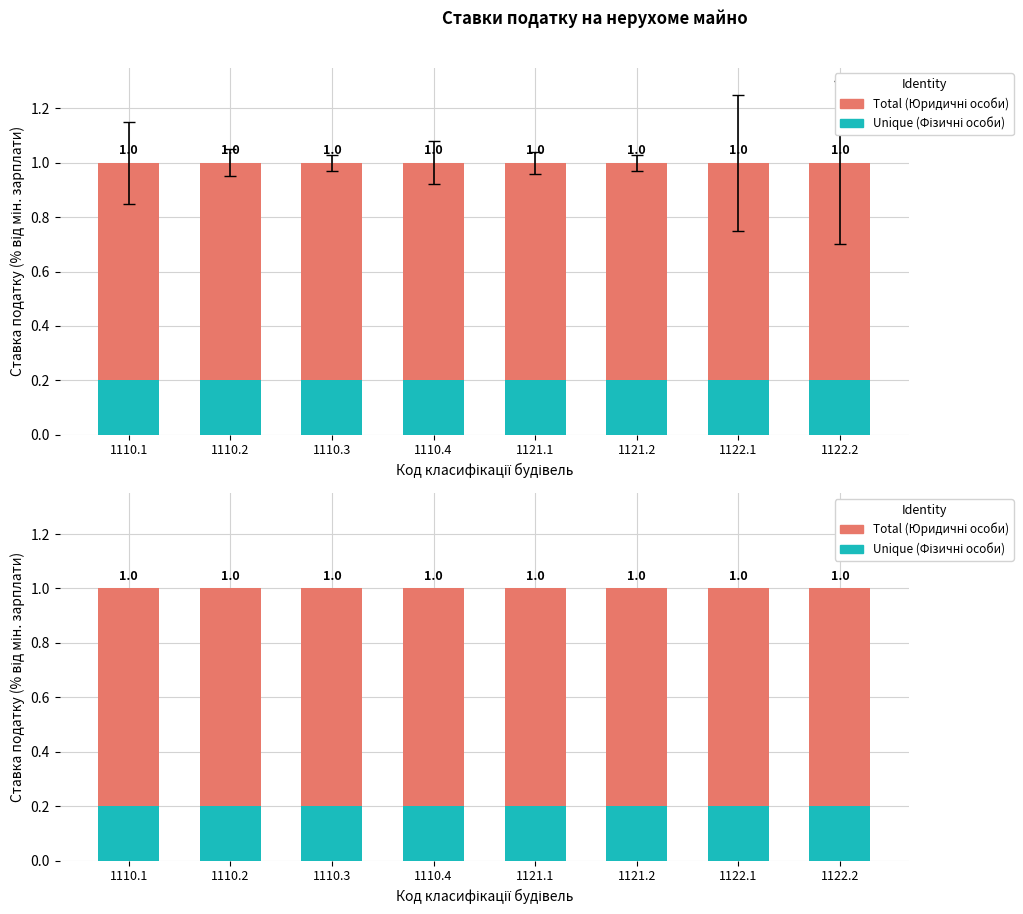

What is the total value across all series at 1110.1?

1.2